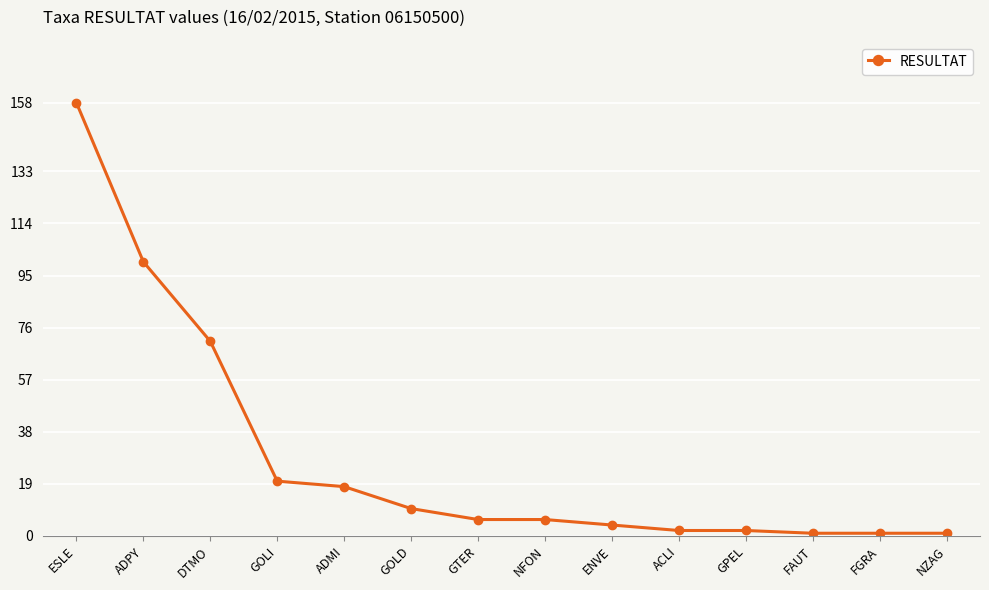

What is the label of the 7th point from the left?

GTER